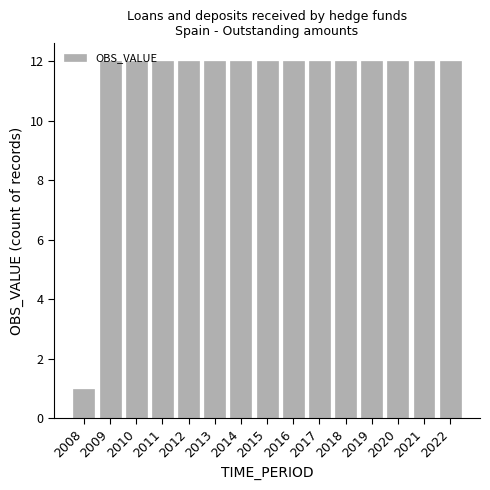

Does the chart contain any negative values?

No